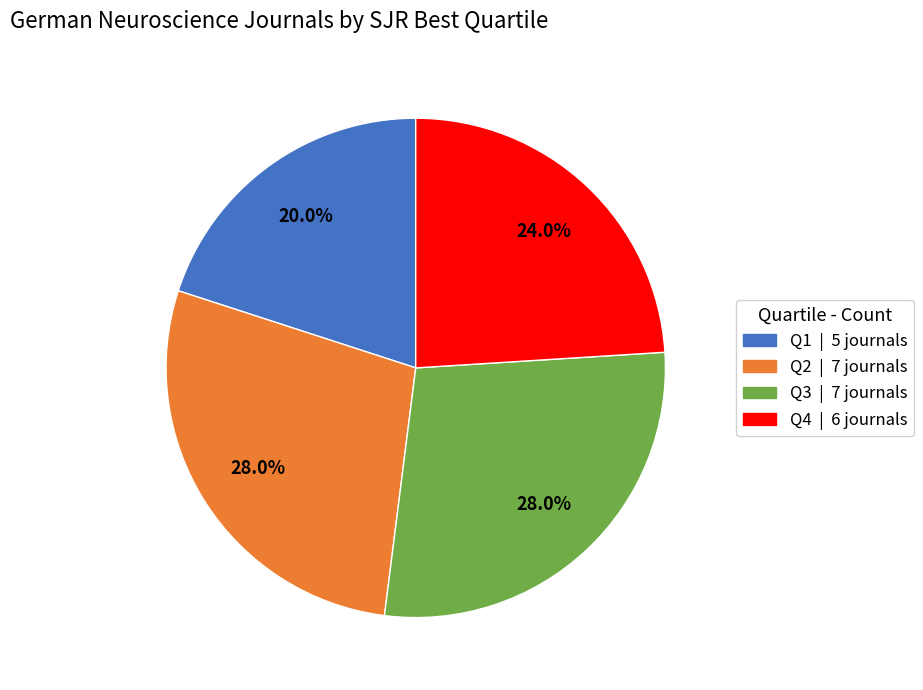

Is there any slice that represents more than half of the pie?

No